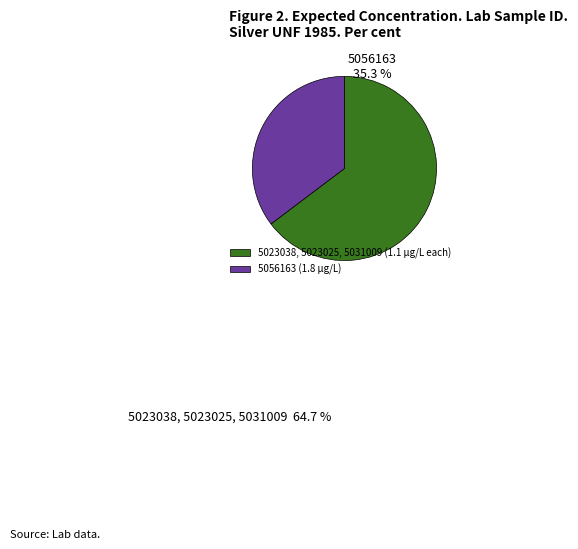

Is it true that 5056163 (1.8 µg/L) is 42% of the pie?

False